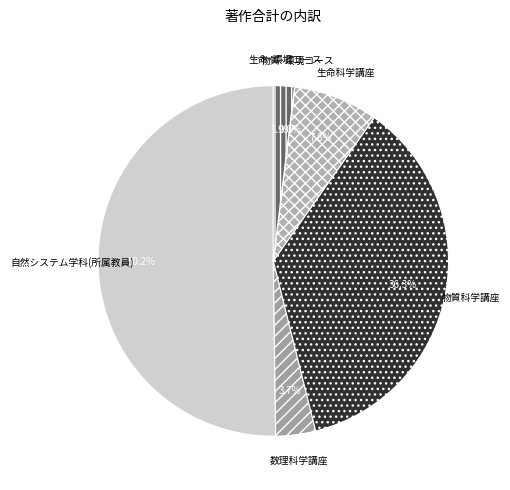

What percentage is the 物質科学講座 slice, to the nearest percent?

36%